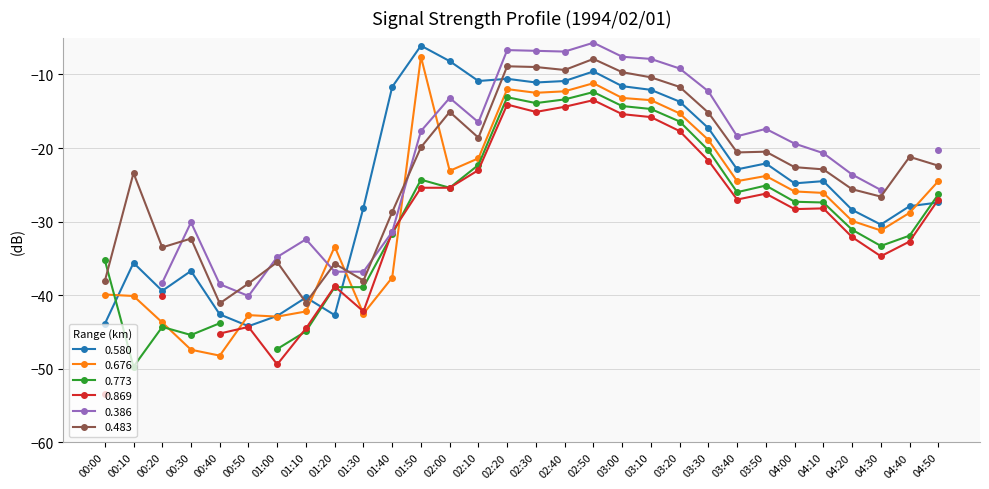

Does the chart display data point markers on the line(s)?

Yes